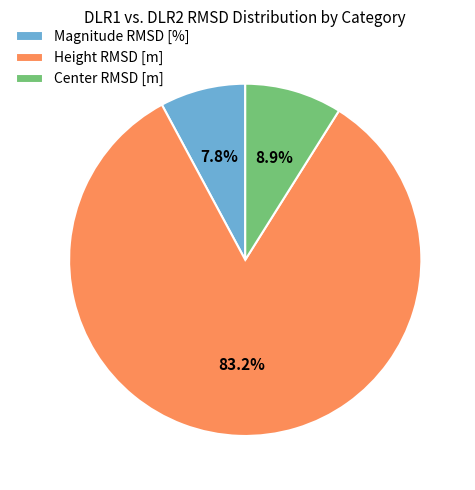

Which has a higher value, Center RMSD [m] or Magnitude RMSD [%]?

Center RMSD [m]